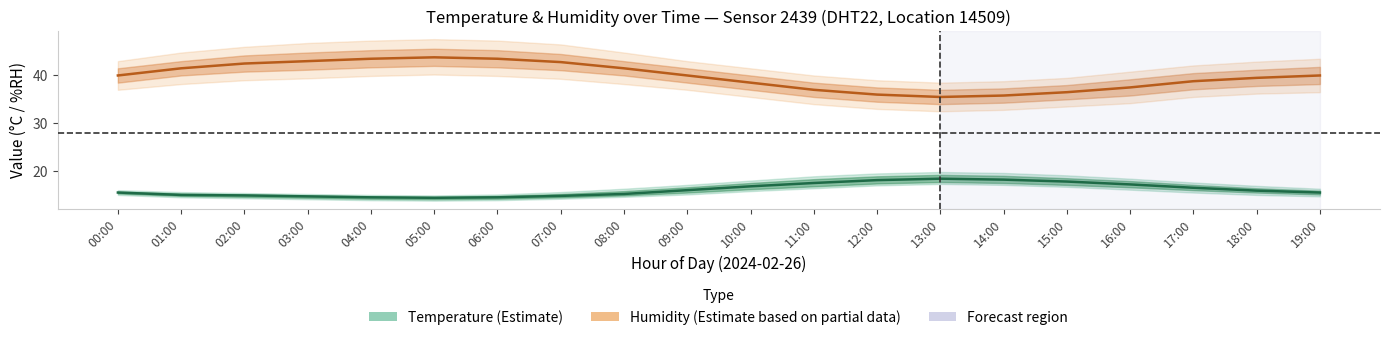

Where is the first local minimum for temperature?

05:00